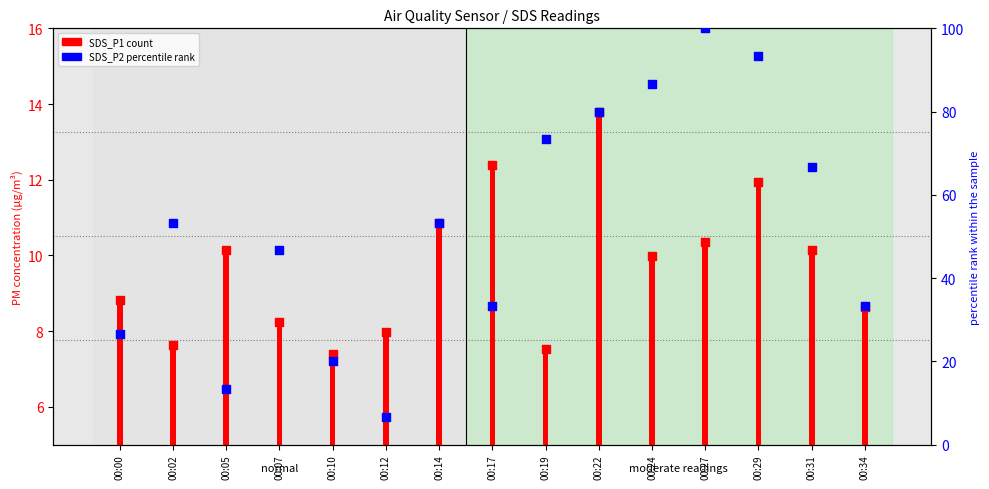

Which series has the widest spread of Y values?

SDS_P2 percentile